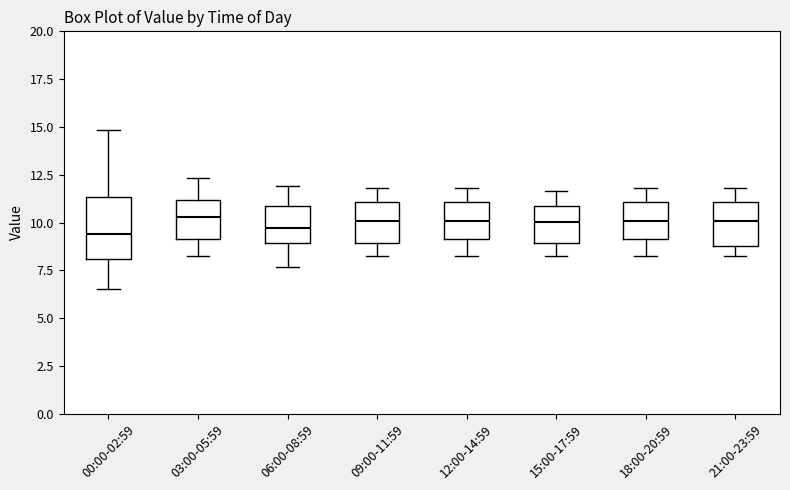

Reading left to right, transcribe this box plot: for each box, give where its median line is, the range the box spans, and where its two whiskers end, as read against the y-axis. The values are not printed on the chart, so give them approximately, as read against the axis.

00:00-02:59: median 9.5, box 8.0 to 11.5, whiskers 6.5 to 15.0
03:00-05:59: median 10.5, box 9.0 to 11.0, whiskers 8.0 to 12.5
06:00-08:59: median 9.5, box 9.0 to 11.0, whiskers 7.5 to 12.0
09:00-11:59: median 10.0, box 9.0 to 11.0, whiskers 8.0 to 12.0
12:00-14:59: median 10.0, box 9.0 to 11.0, whiskers 8.0 to 12.0
15:00-17:59: median 10.0, box 9.0 to 11.0, whiskers 8.0 to 11.5
18:00-20:59: median 10.0, box 9.0 to 11.0, whiskers 8.0 to 12.0
21:00-23:59: median 10.0, box 9.0 to 11.0, whiskers 8.0 to 12.0